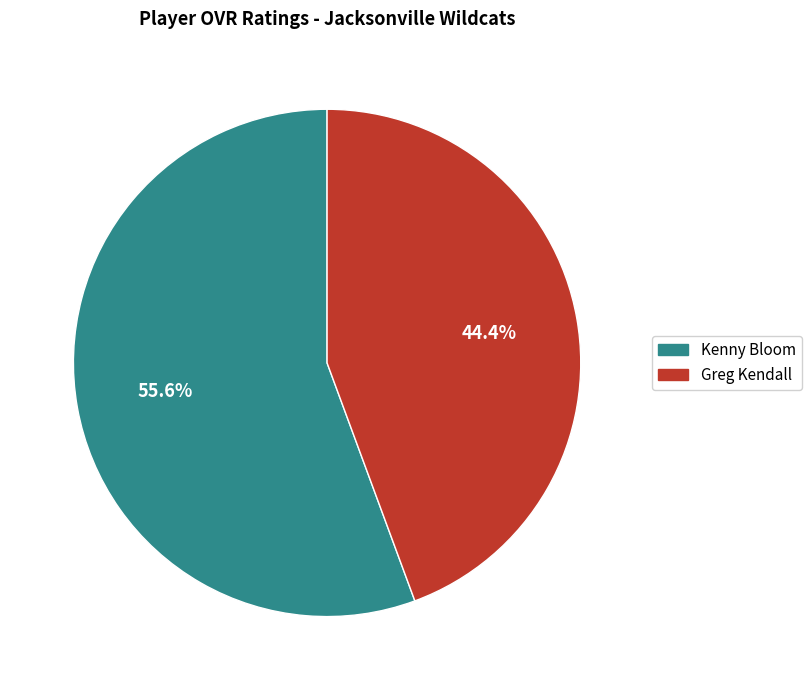

Combined, what portion of the pie is Kenny Bloom and Greg Kendall?

100.0%